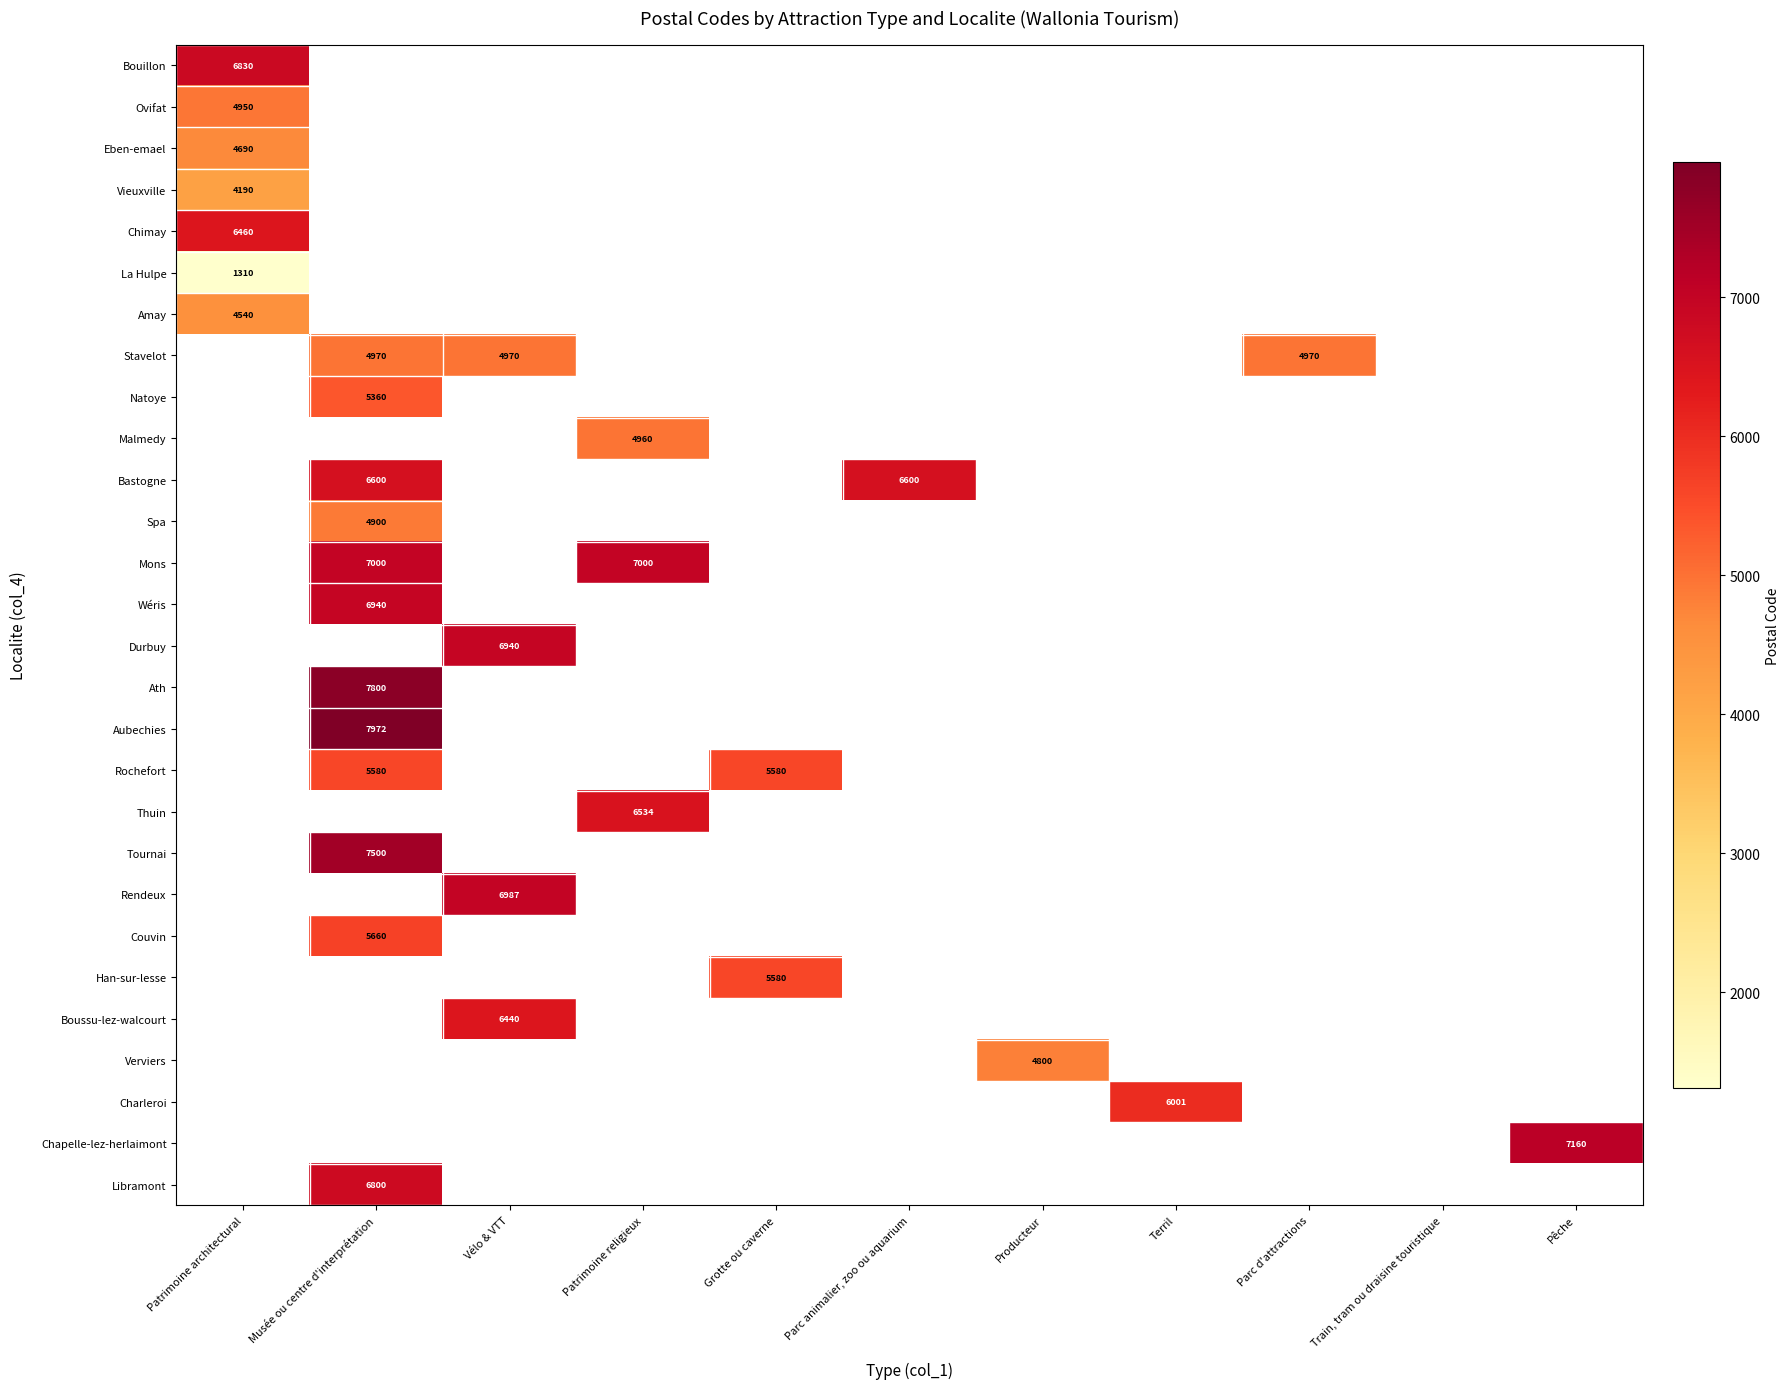

The Stavelot series shows 1718 at Musée ou centre d'interprétation. True or false?

False